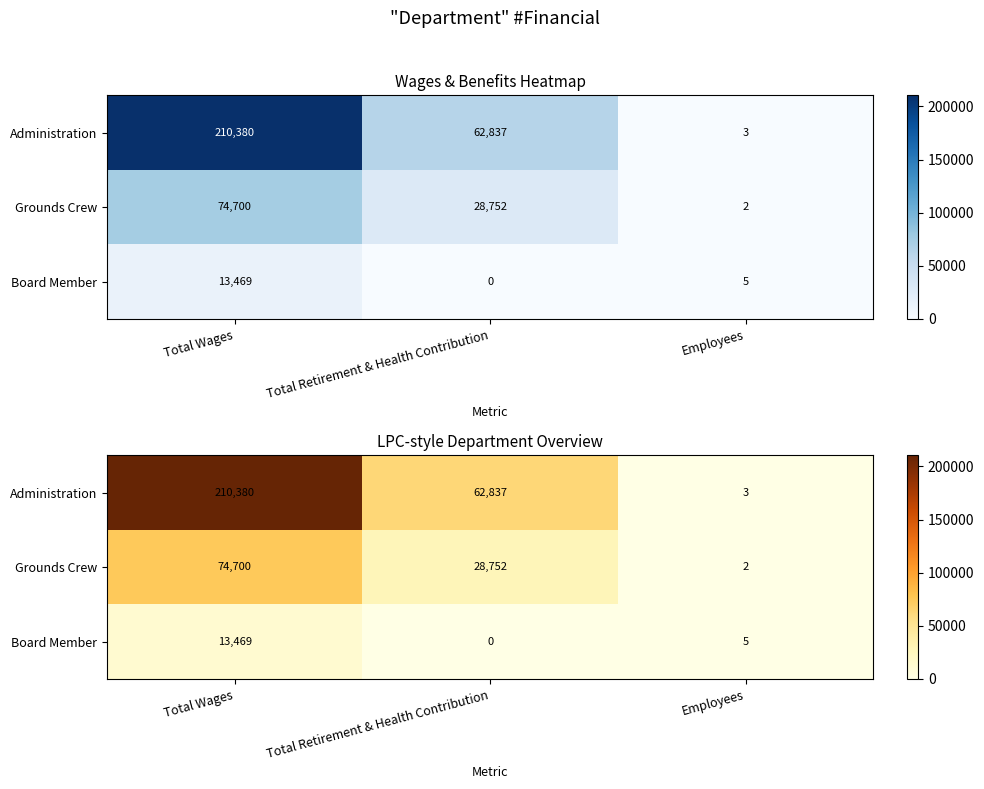

How many values in the Board Member series are below 5?

1